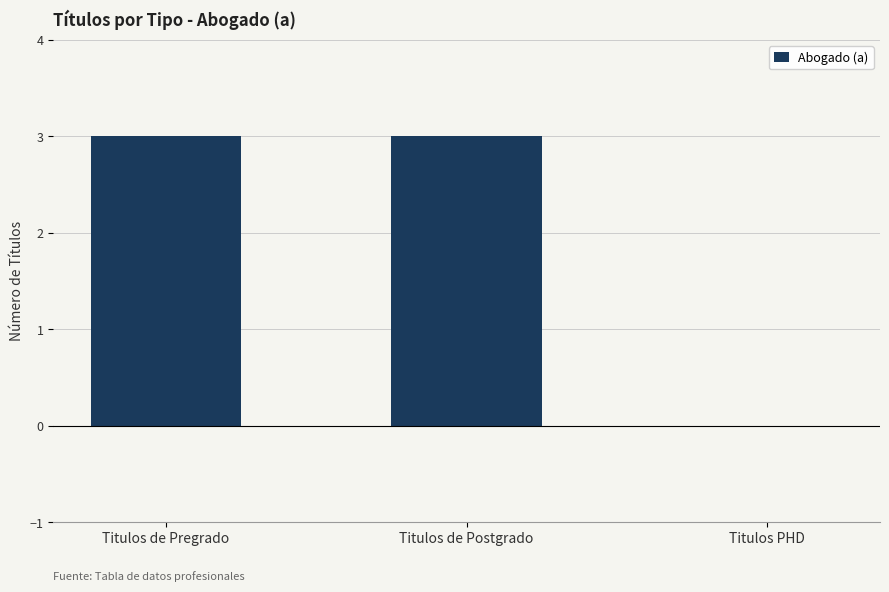

What is the approximate value at Titulos de Pregrado?

3